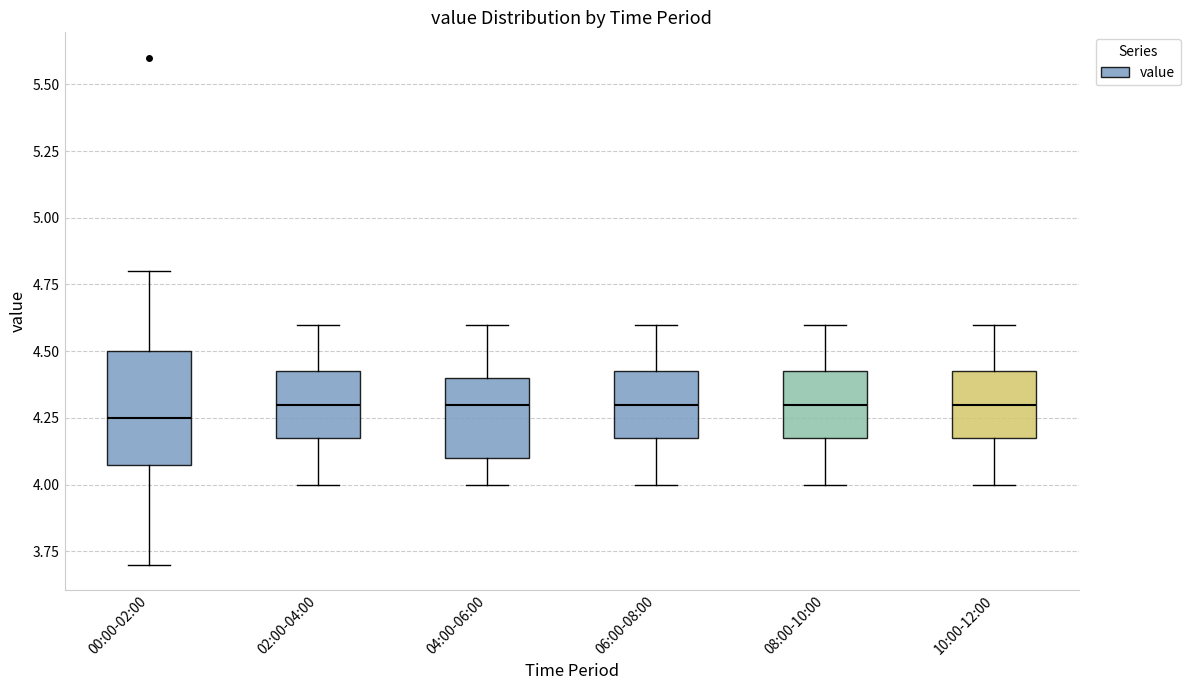

Comparing the boxes themselves (not the whiskers), which one is the tallest?

00:00-02:00